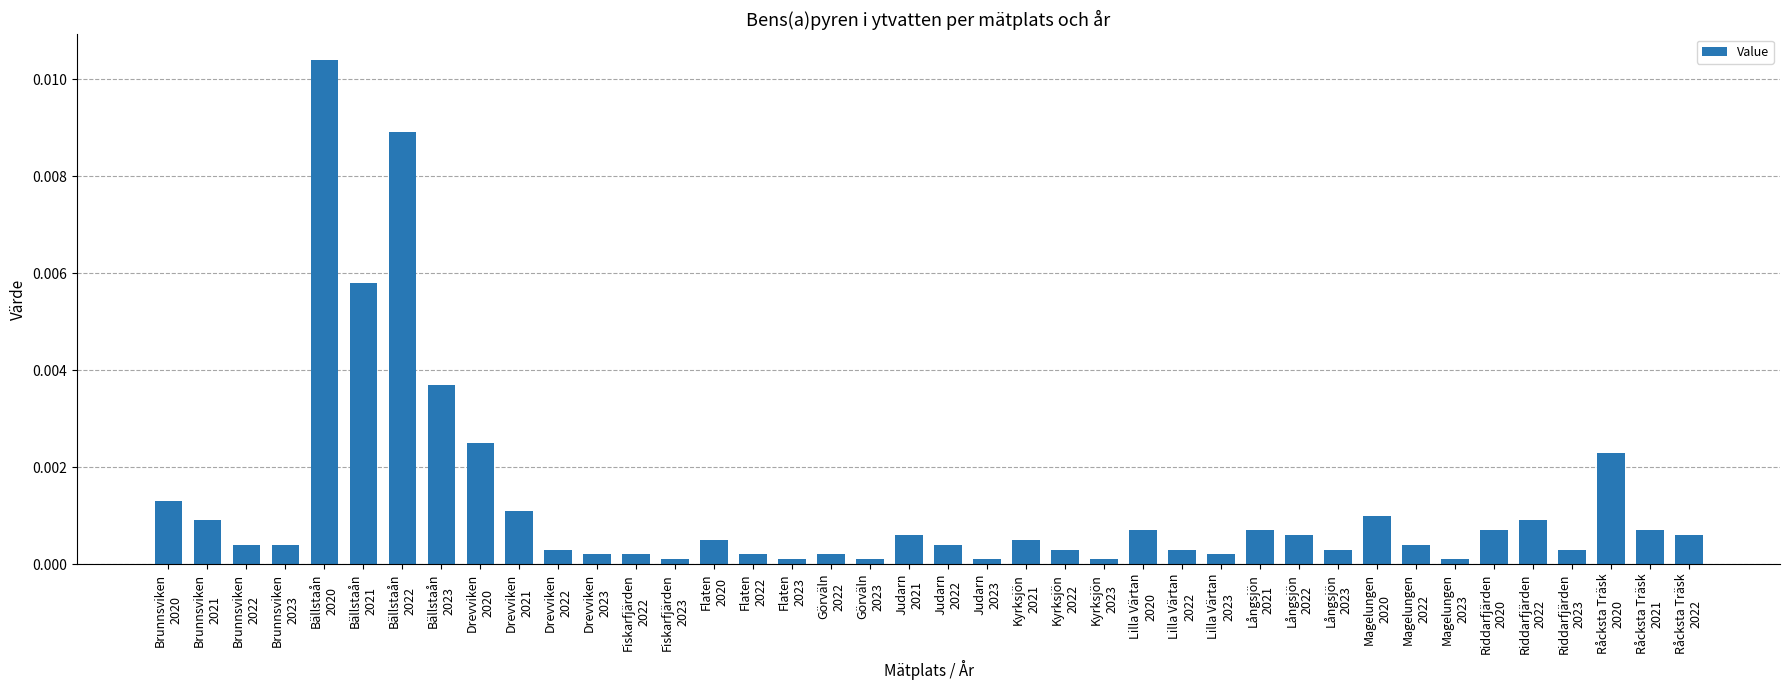

Between Flaten
2022 and Råcksta Träsk
2020, which is larger?

Råcksta Träsk
2020